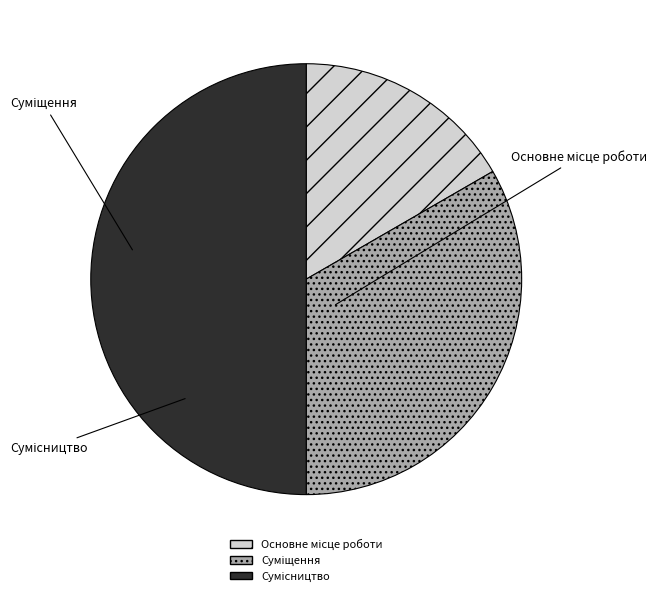

The Суміщення slice represents 33% of the pie. True or false?

True